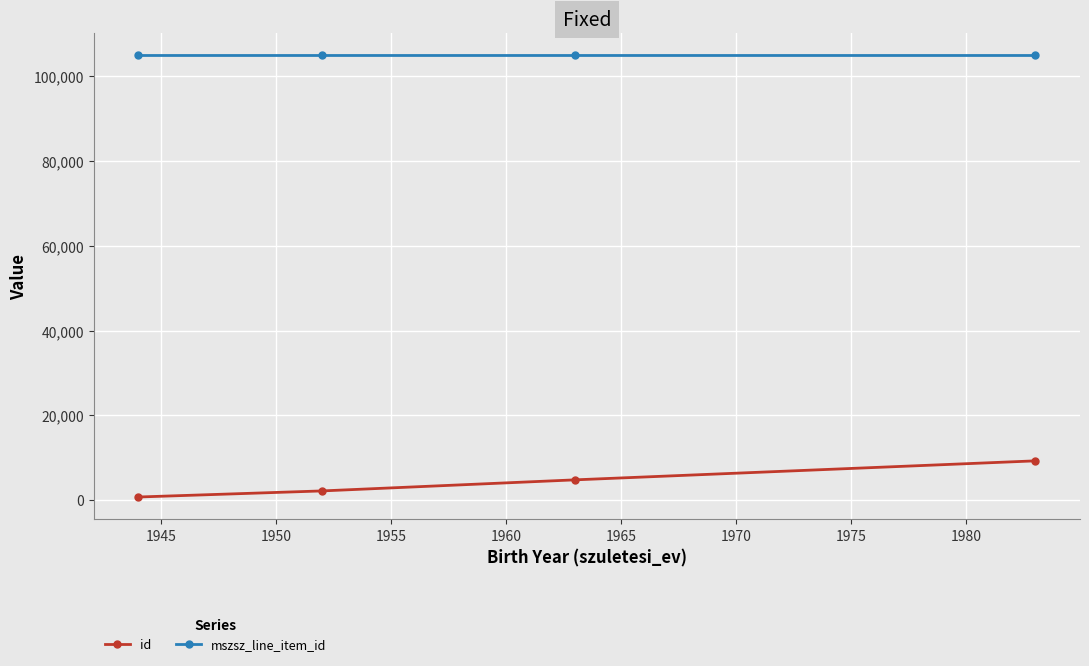

At how many categories does at least one series exceed 11814?

4